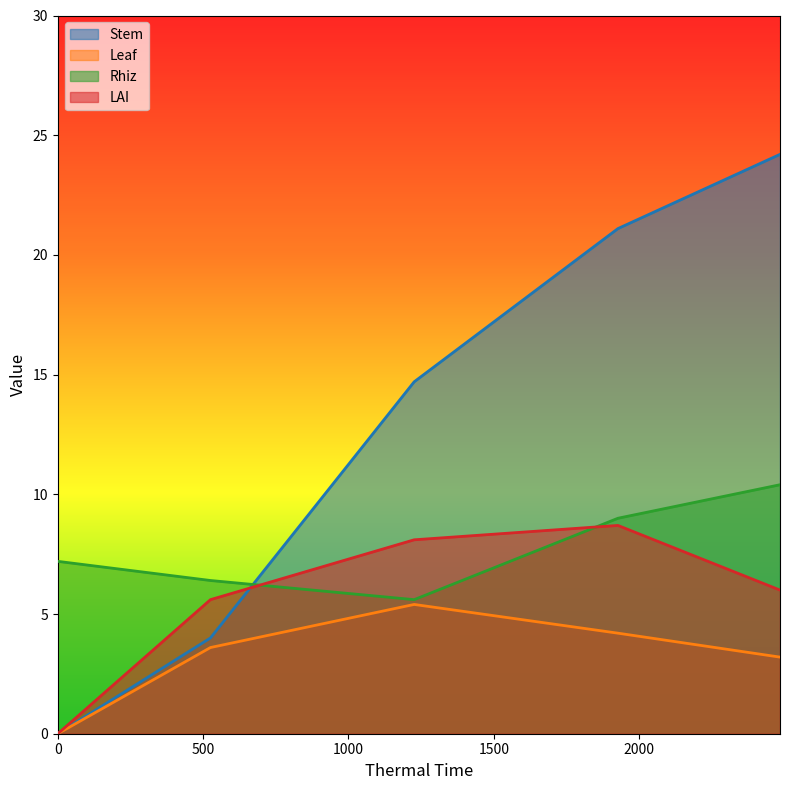

How many values in the Stem series are below 14?

2